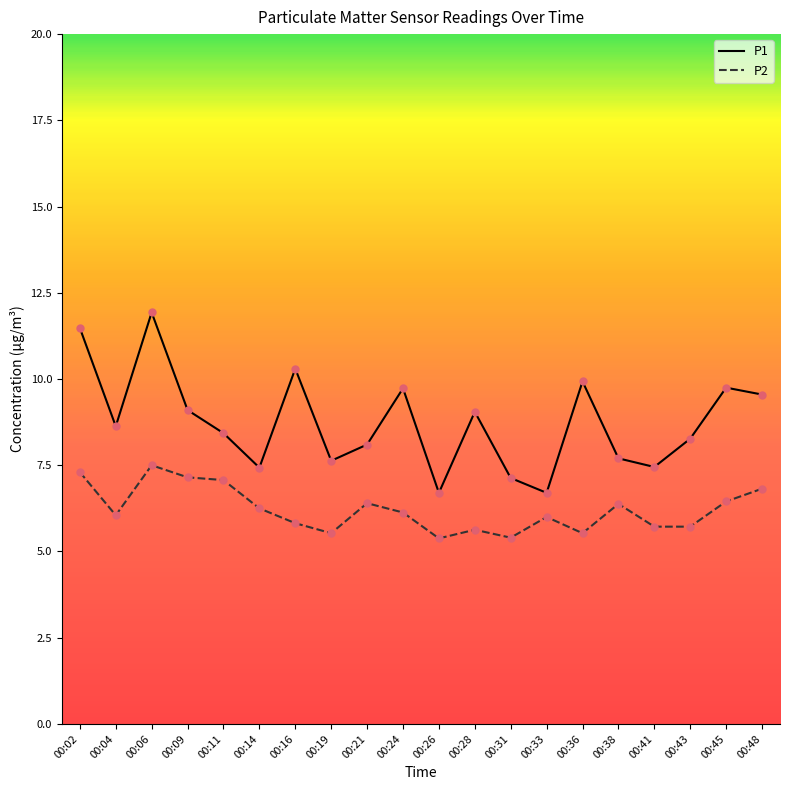

What are all the series names shown in the legend?

P1, P2